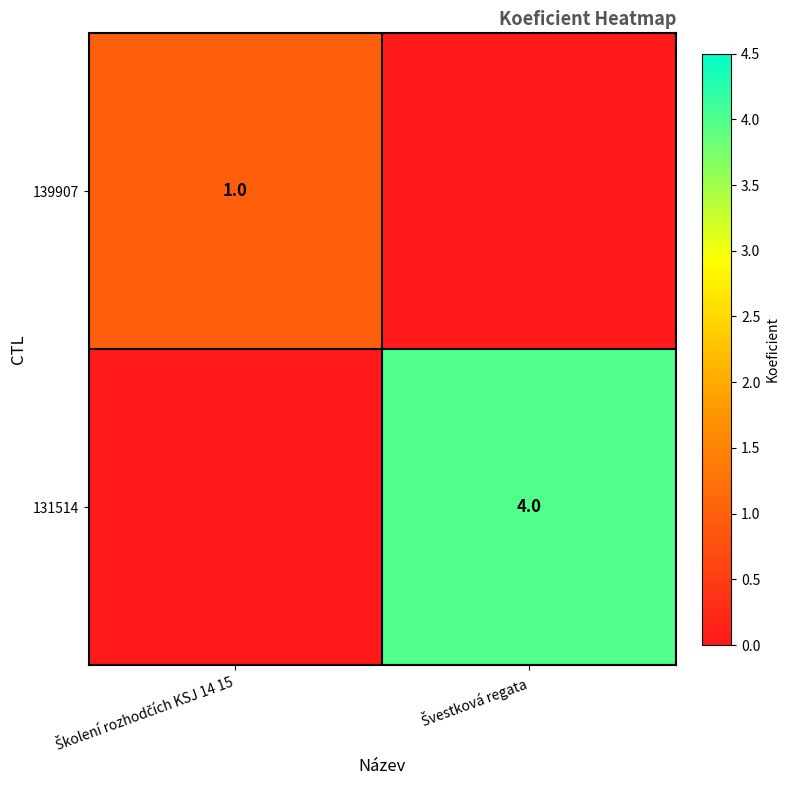

Read the 131514 value at Švestková regata.

4